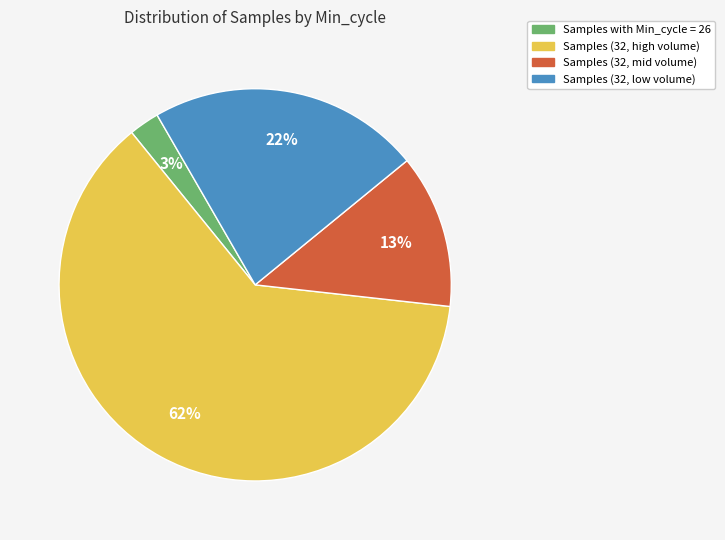

Is there a majority slice in this chart?

Yes